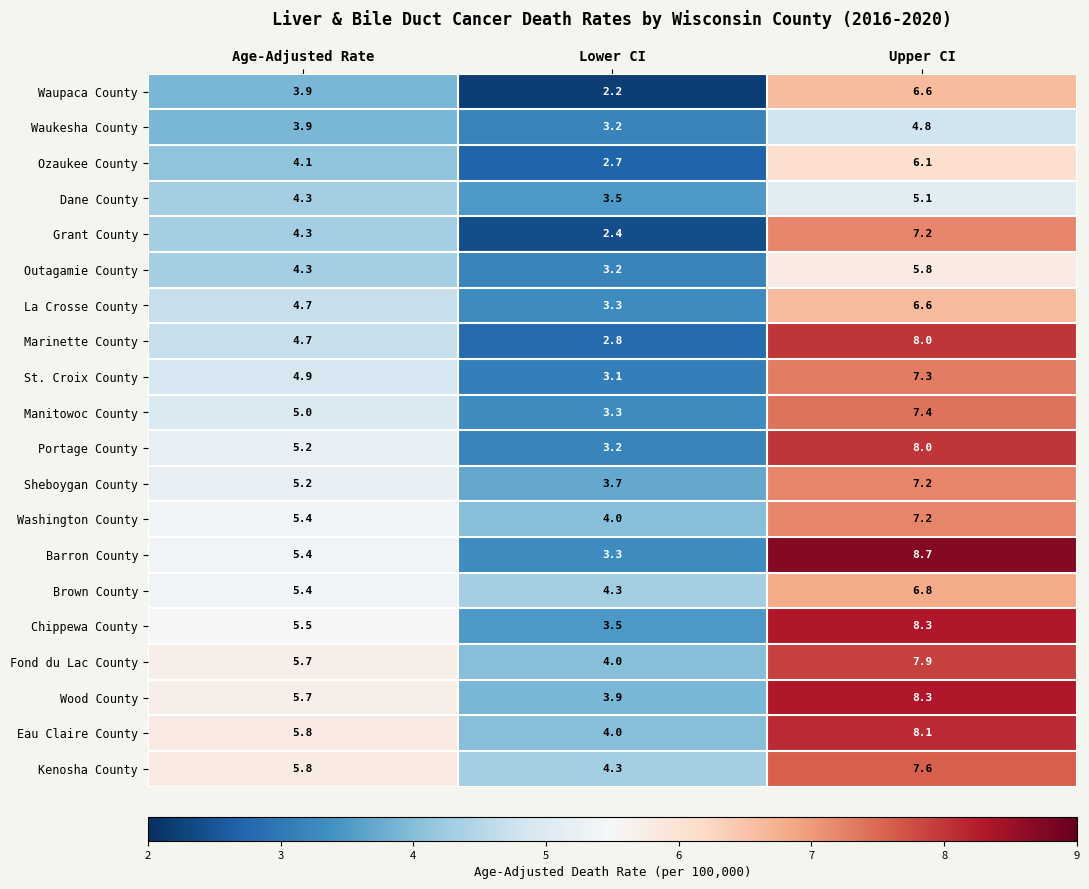

How many categories are shown in the chart?

3